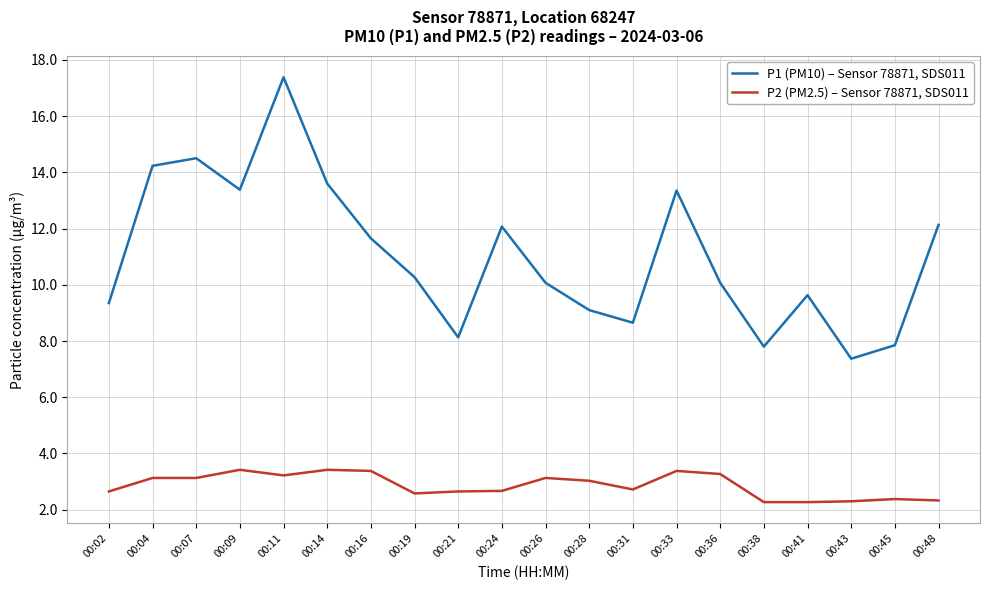

Rank the series by their maximum value, from highest to lowest.

P1 (PM10) – Sensor 78871, SDS011, P2 (PM2.5) – Sensor 78871, SDS011